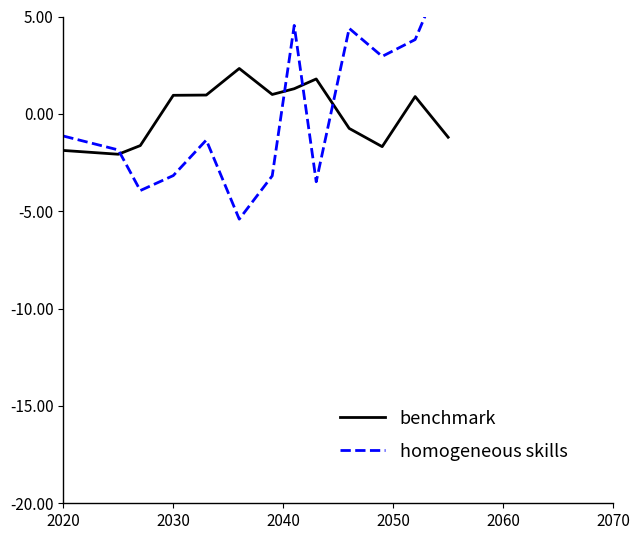

Where does the benchmark series first go above 0?

2030